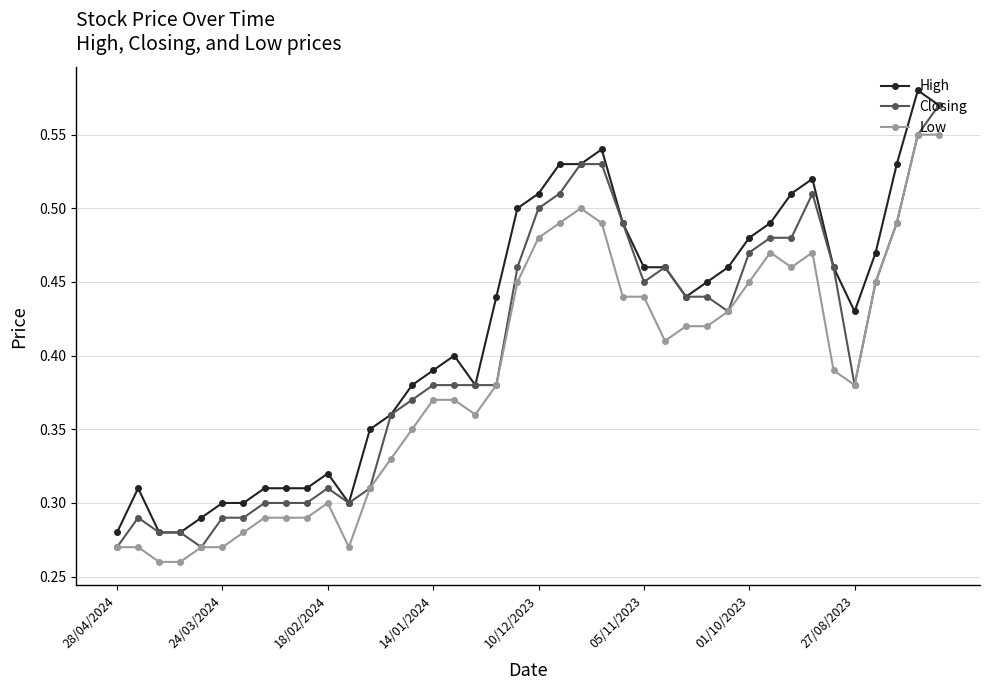

How many Closing values are between 0 and 1?

40